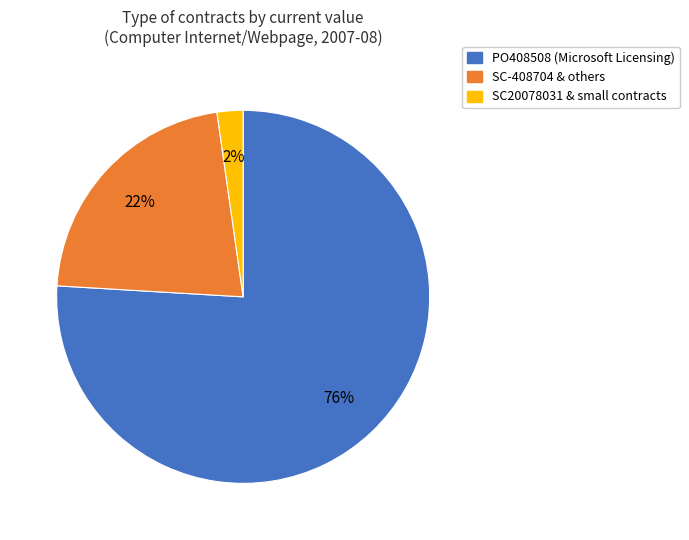

Do SC-408704 & others and PO408508 (Microsoft Licensing) together represent more than half of the pie?

Yes